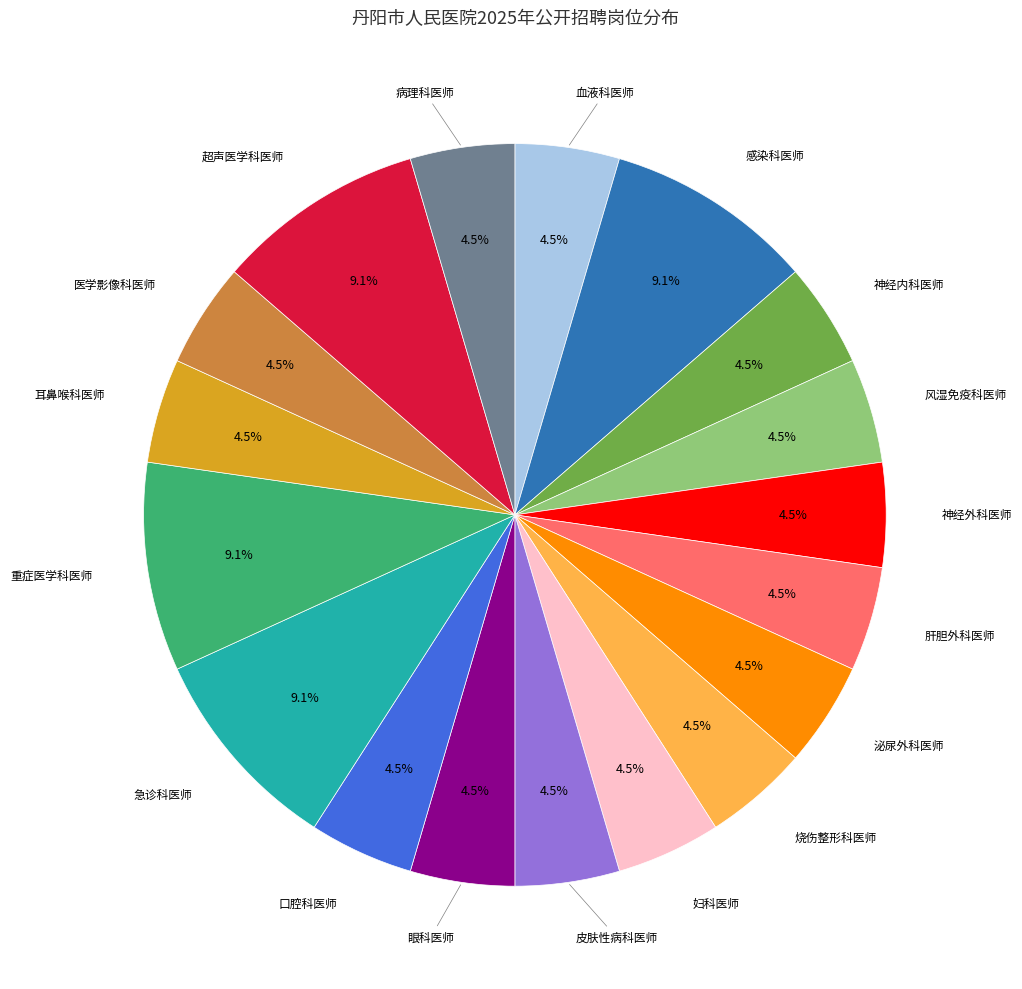

Does 病理科医师 account for over 50% of the chart?

No